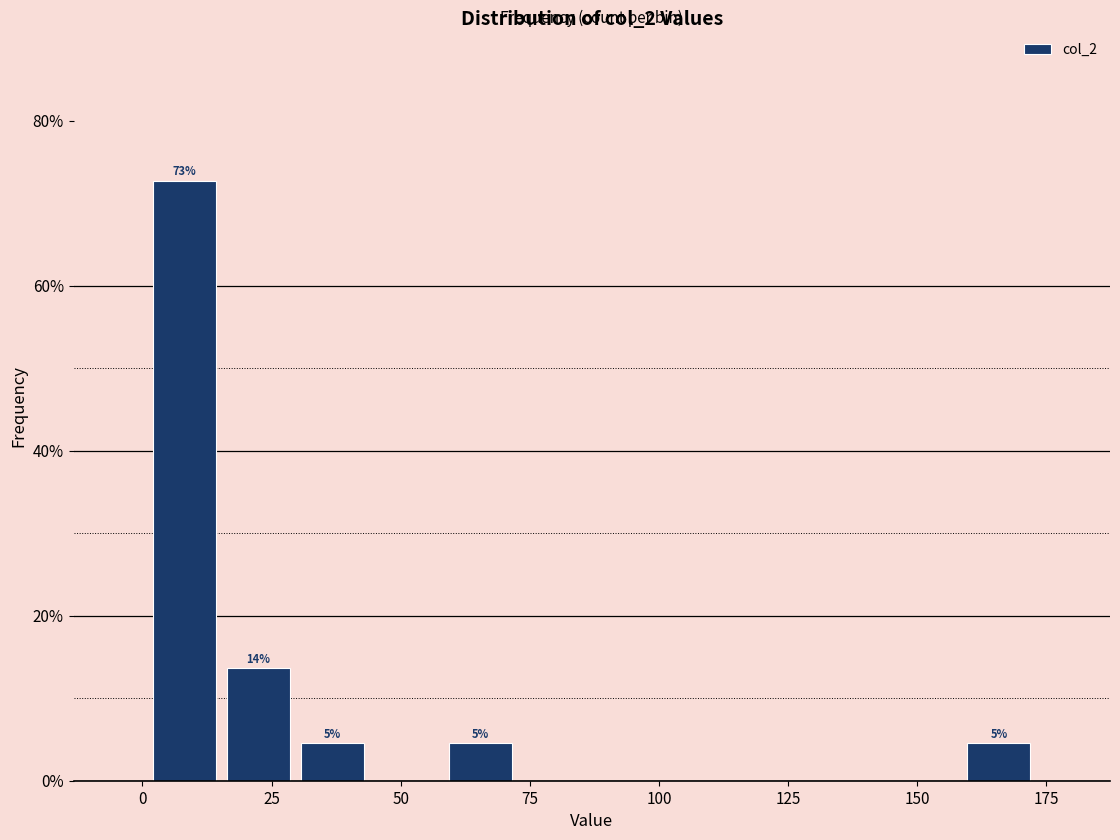

Read against the x-axis, roughly where is the centre of the tallest bar?

10